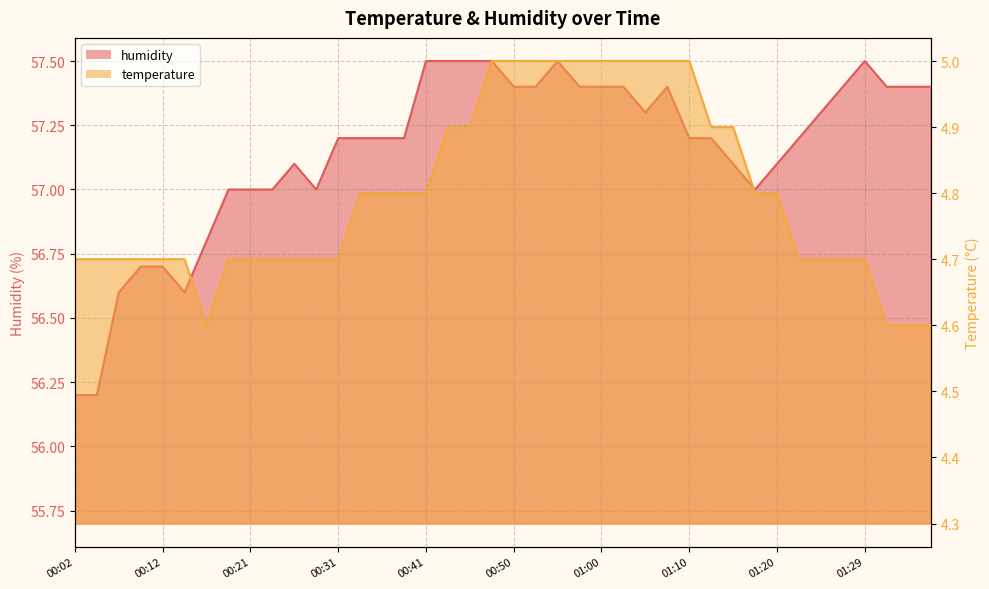

The humidity series shows 56.7 at 00:12. True or false?

True